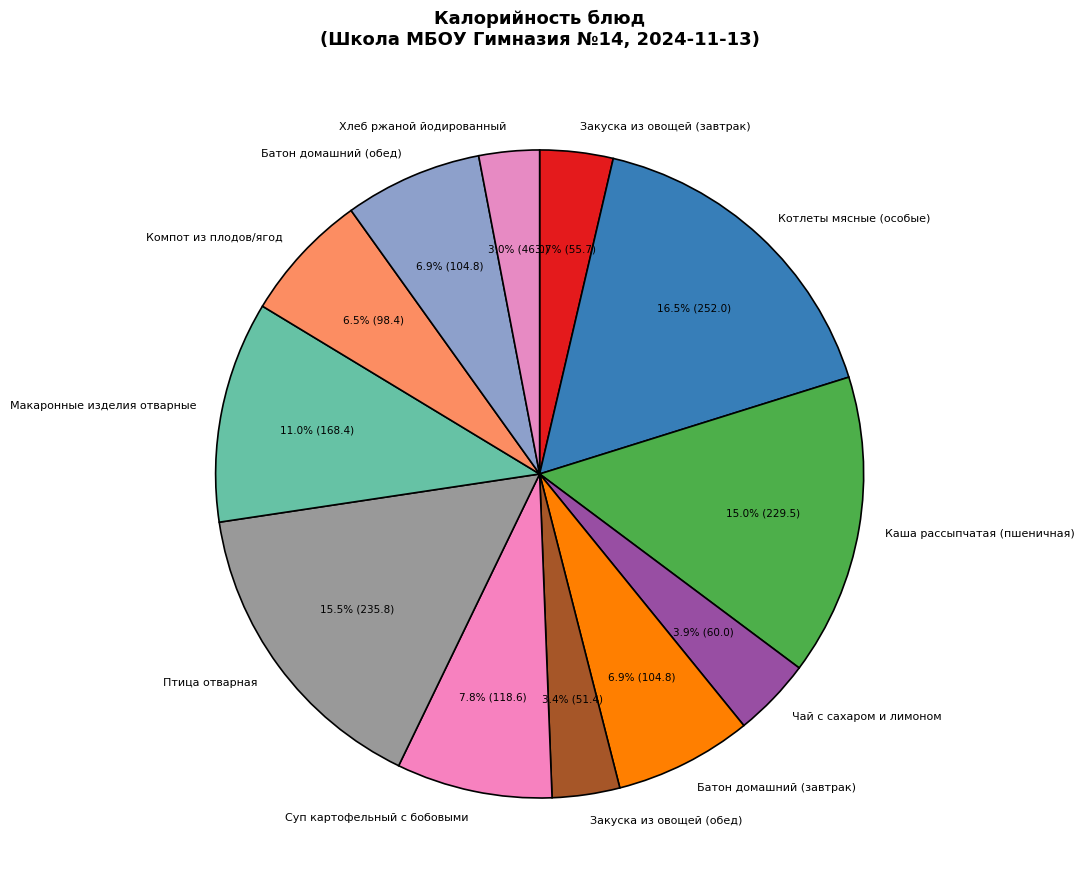

Which slice is the largest?

Котлеты мясные (особые)